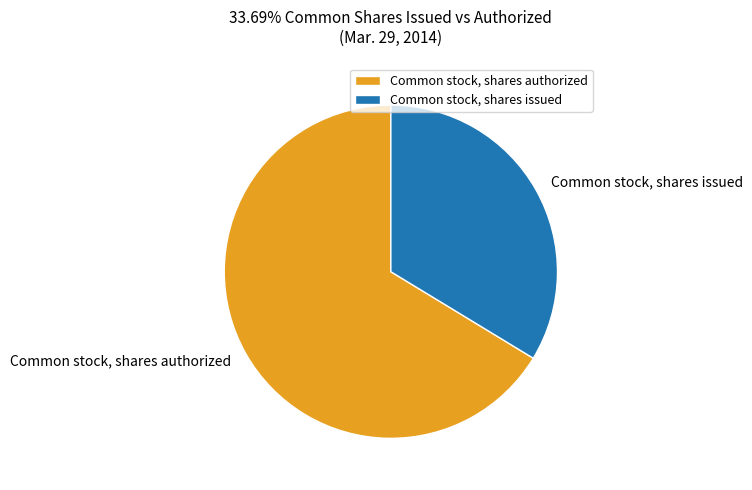

What is the smallest slice in the pie chart?

Common stock, shares issued